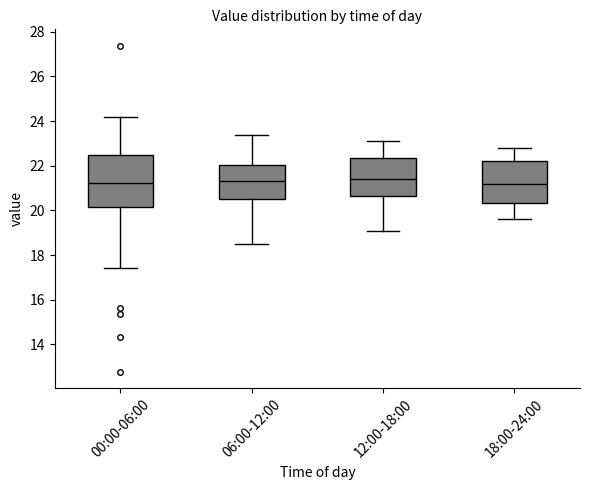

Reading left to right, transcribe this box plot: for each box, give where its median line is, the range the box spans, and where its two whiskers end, as read against the y-axis. The values are not printed on the chart, so give them approximately, as read against the axis.

00:00-06:00: median 21.2, box 20.2 to 22.4, whiskers 17.4 to 24.2
06:00-12:00: median 21.4, box 20.6 to 22.0, whiskers 18.6 to 23.4
12:00-18:00: median 21.4, box 20.6 to 22.4, whiskers 19.2 to 23.2
18:00-24:00: median 21.2, box 20.4 to 22.2, whiskers 19.6 to 22.8